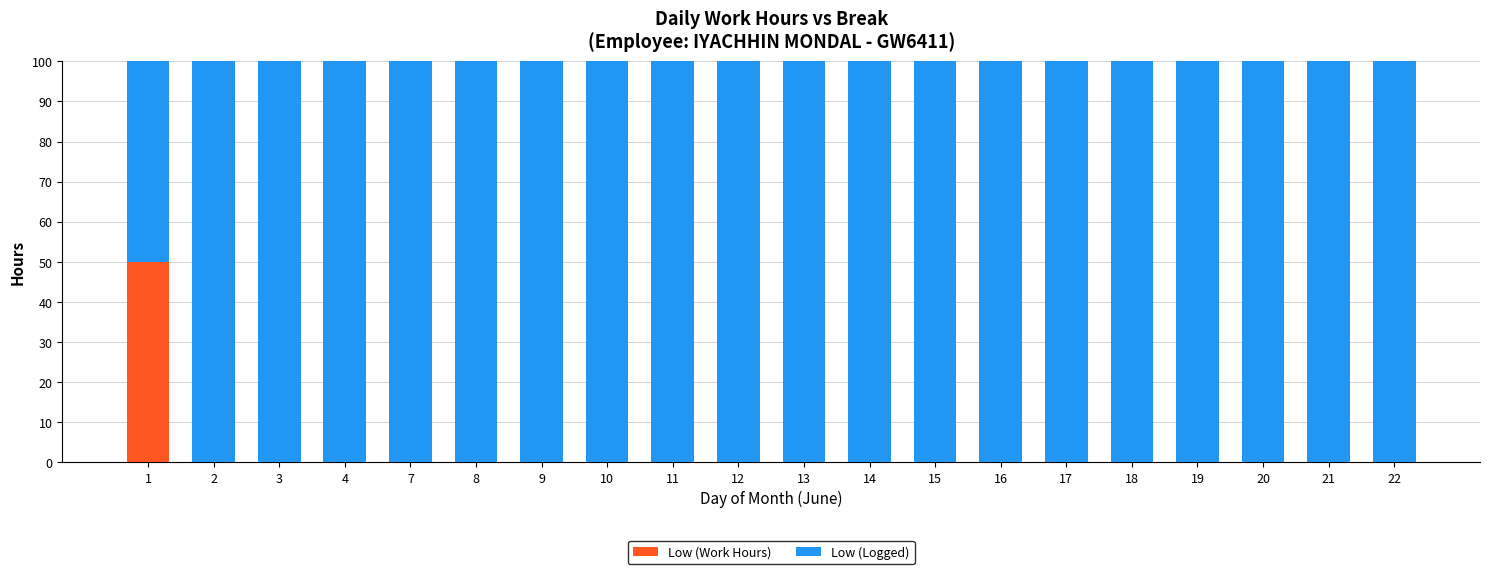

What is the maximum value for Low (Work Hours)?

50